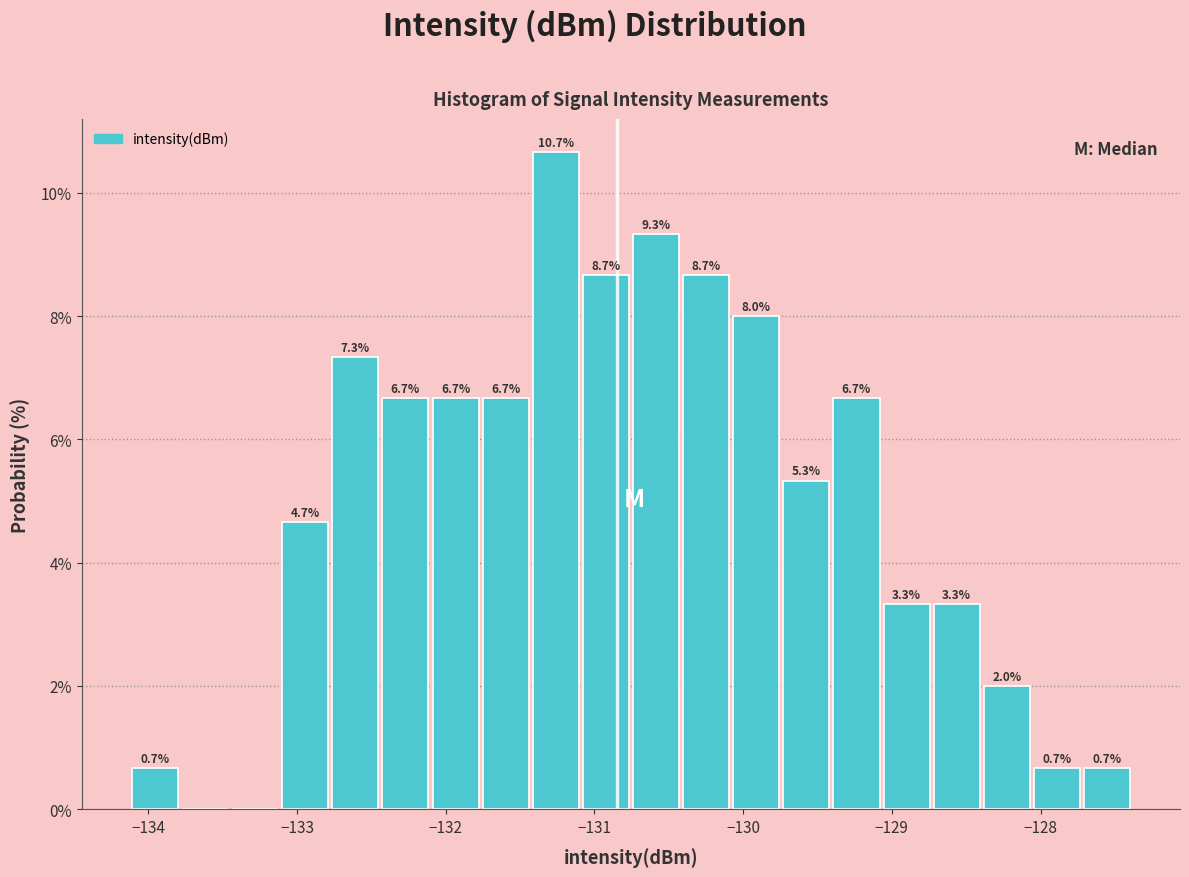

Around what value on the x-axis is the tallest bar? Give the approximate position of its centre, as read against the axis.

-131.3